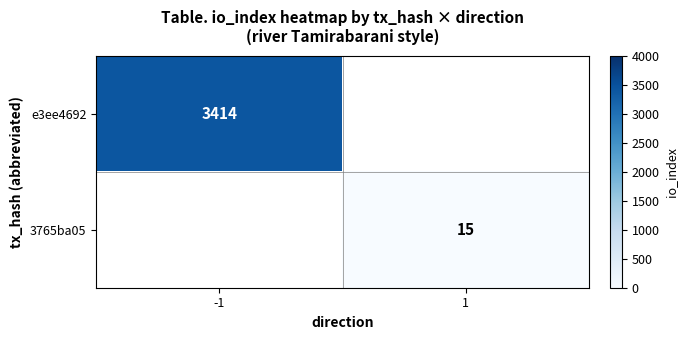

Is it true that 3765ba05 equals 6 at 1?

False